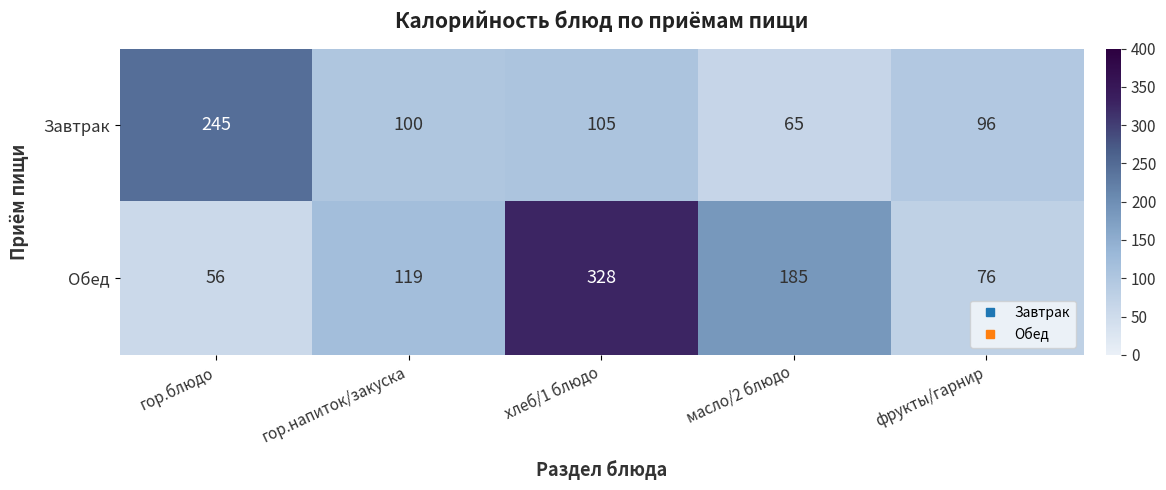

List the series in order of their peak value, lowest first.

Завтрак, Обед